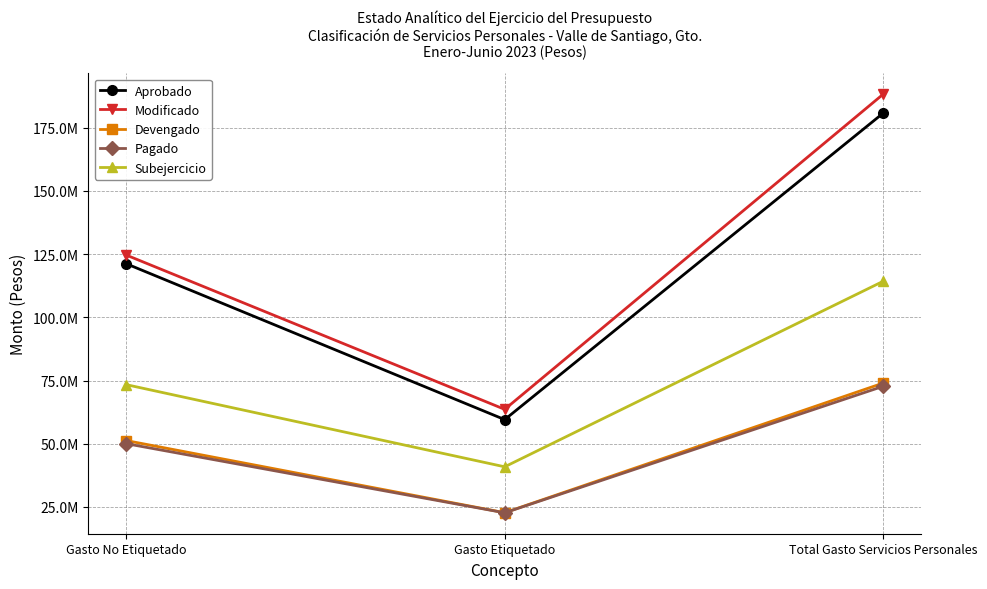

Which series changed the most between Gasto Etiquetado and Total Gasto Servicios Personales?

Modificado